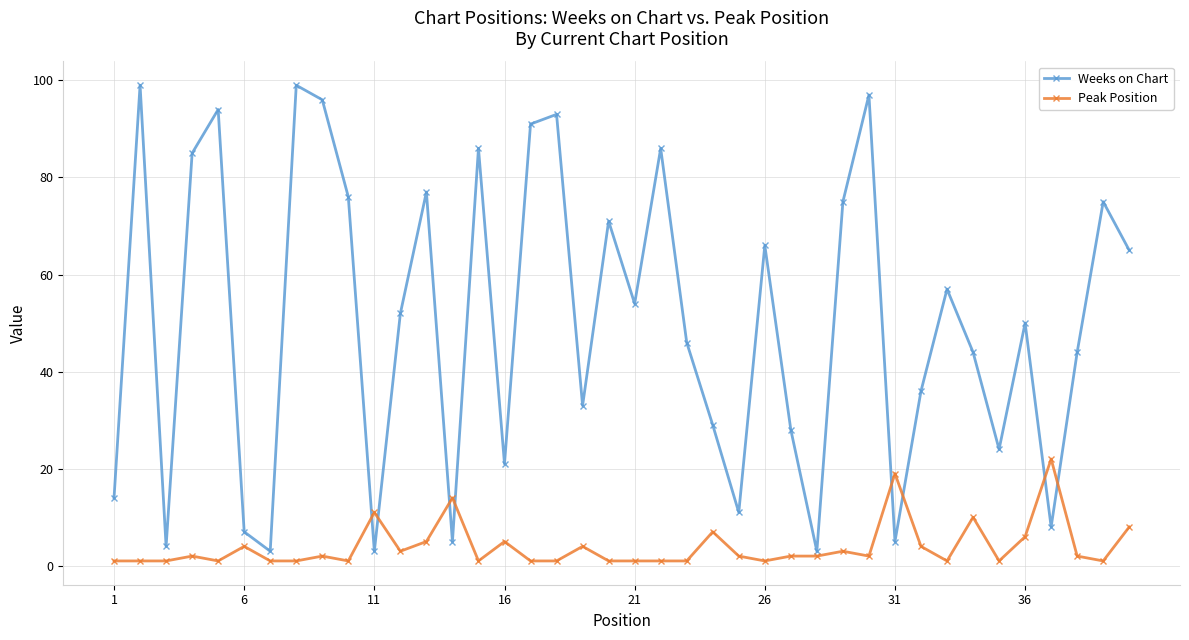

How many categories are shown in the chart?

40